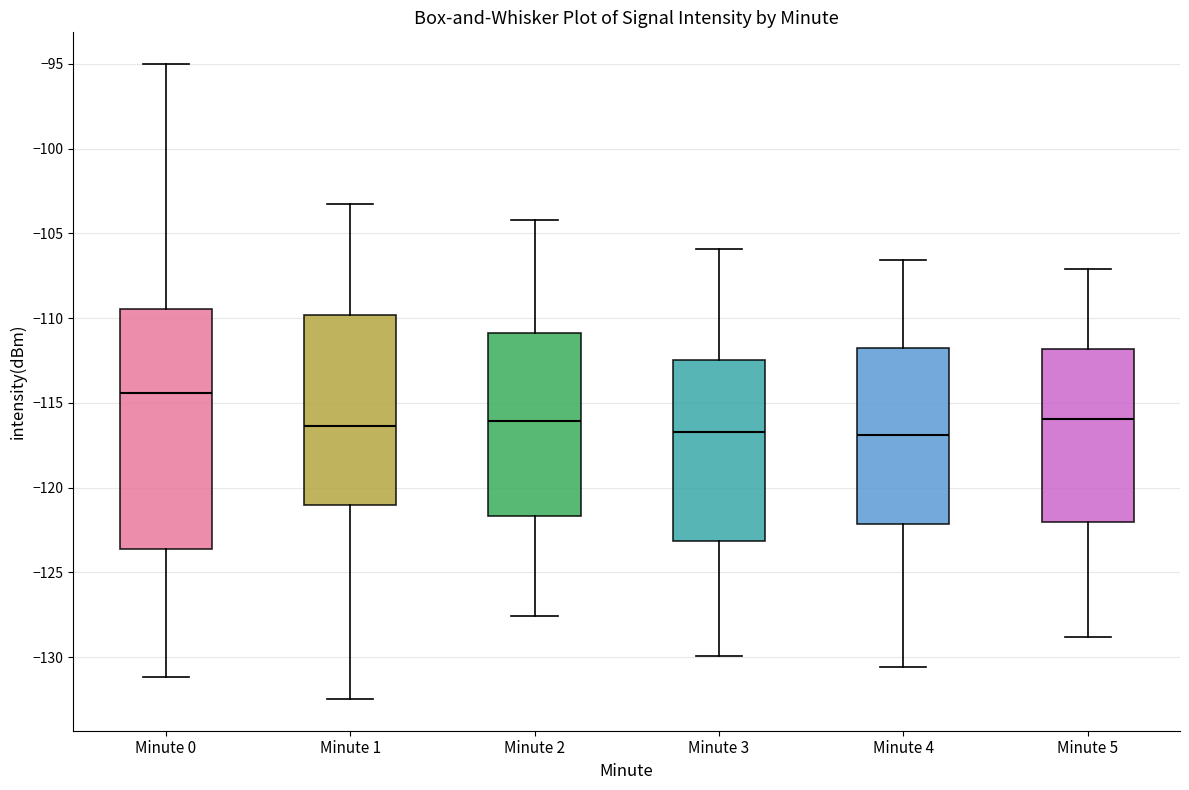

Reading left to right, read every box against the y-axis: the position of its median line, the range the box covers, and the ends of its whiskers. The values are not printed on the chart, so give them approximately, as read against the axis.

Minute 0: median -114.5, box -123.5 to -109.5, whiskers -131.0 to -95.0
Minute 1: median -116.5, box -121.0 to -110.0, whiskers -132.5 to -103.5
Minute 2: median -116.0, box -121.5 to -111.0, whiskers -127.5 to -104.0
Minute 3: median -116.5, box -123.0 to -112.5, whiskers -130.0 to -106.0
Minute 4: median -117.0, box -122.0 to -111.5, whiskers -130.5 to -106.5
Minute 5: median -116.0, box -122.0 to -112.0, whiskers -129.0 to -107.0